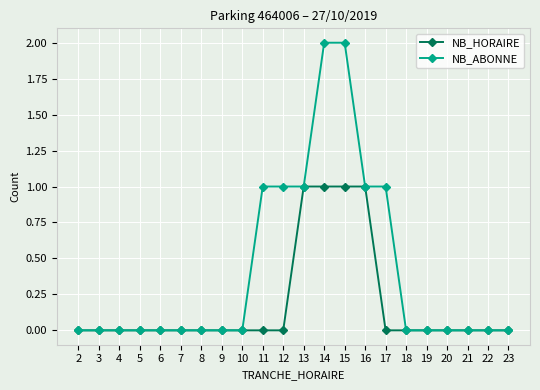

What is the approximate value of NB_ABONNE at 16?

1